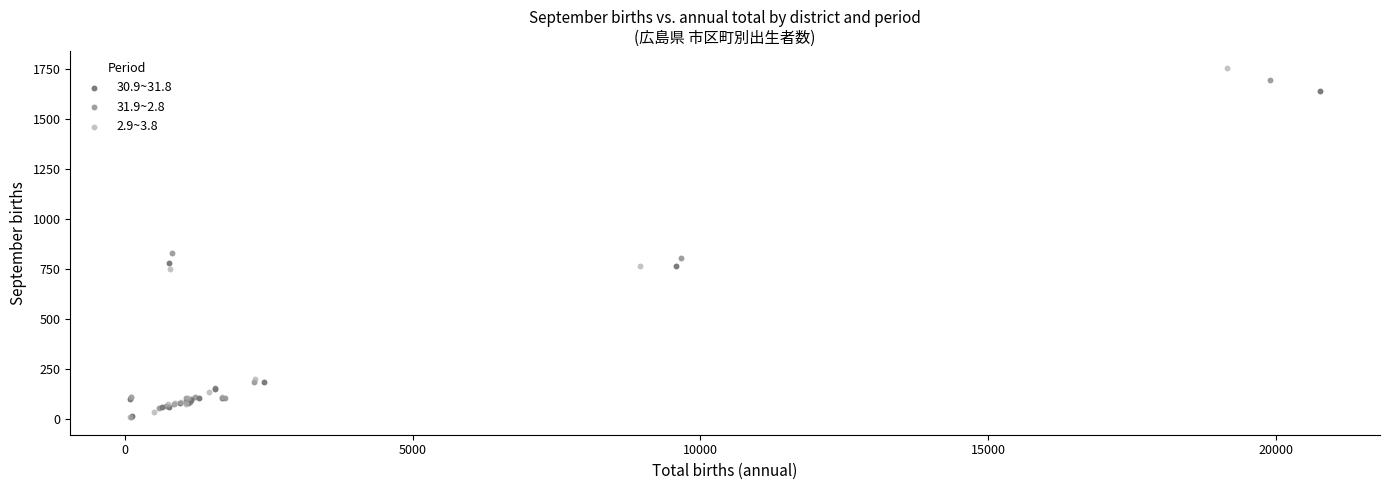

Which series has the largest Y range (max minus min)?

2.9~3.8